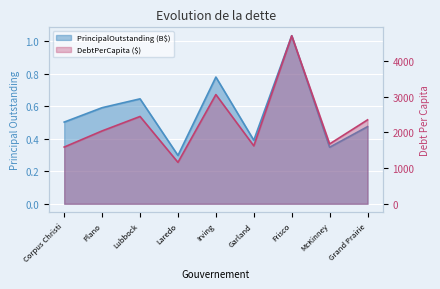

Rank the series at McKinney from lowest to highest value.

PrincipalOutstanding, DebtPerCapita